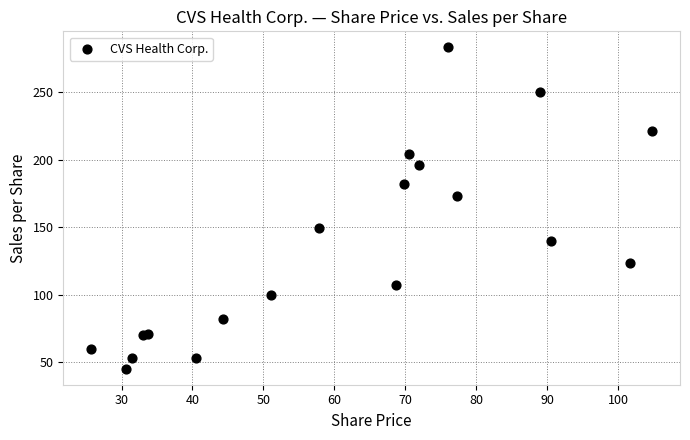

What Y value in the scatter plot is closest to 164?

173.1